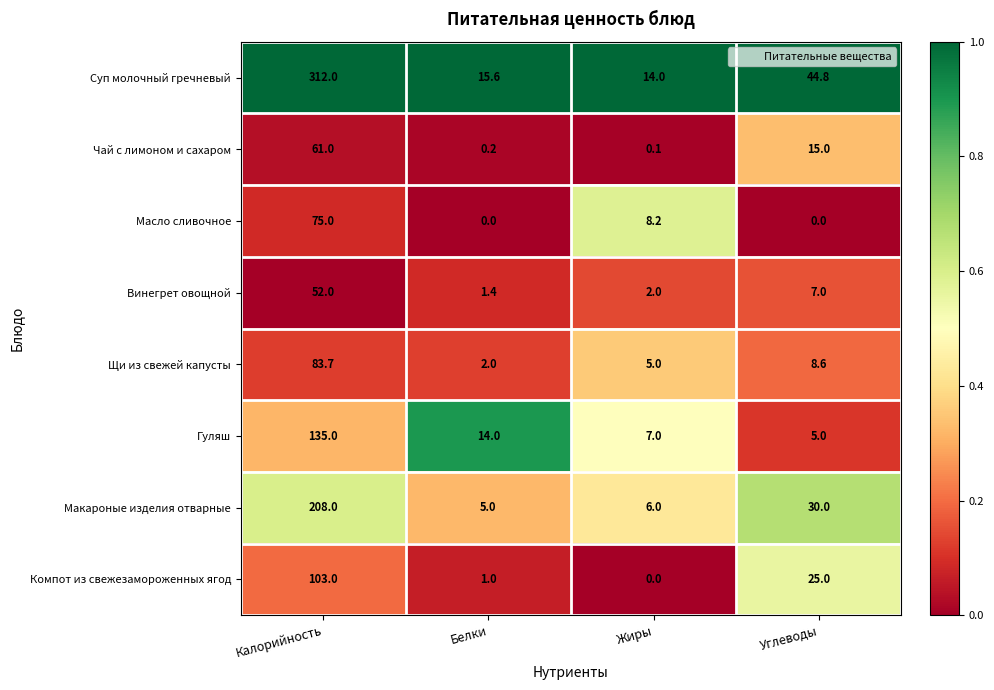

At which label does Гуляш reach its minimum?

Углеводы